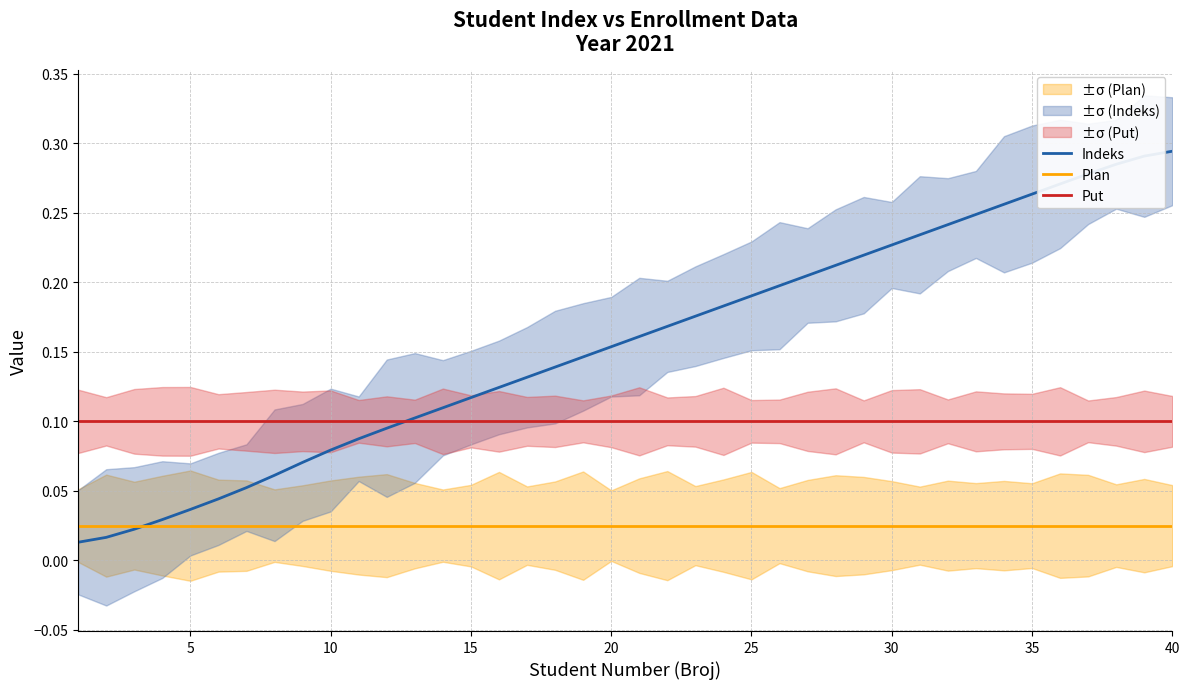

Which series ends up on top after the final intersection of Plan and Indeks?

Indeks